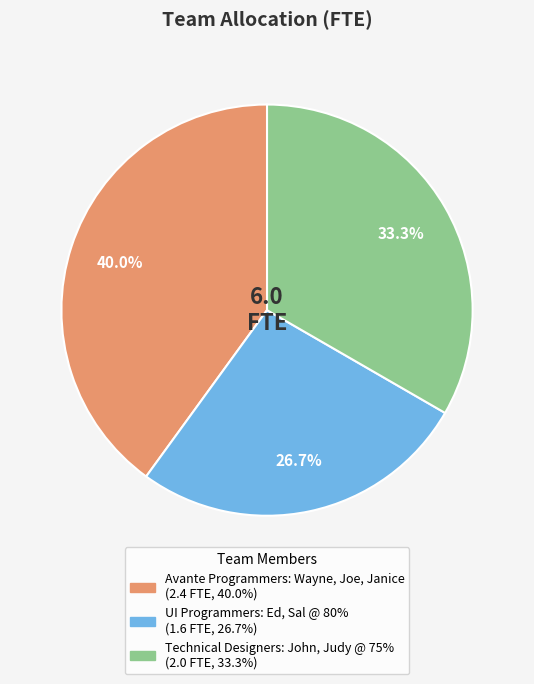

Combined, do Technical Designers: John, Judy @ 75% and UI Programmers: Ed, Sal @ 80% account for over 50%?

Yes